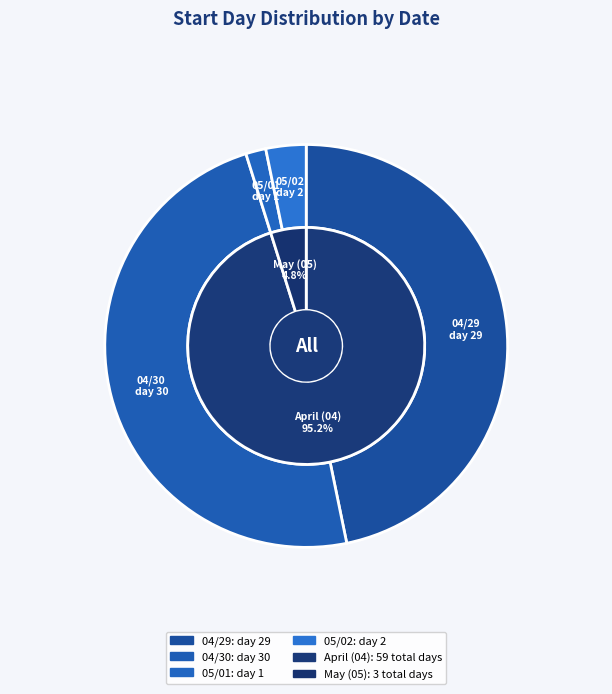

Which slice is the smallest?

05/01